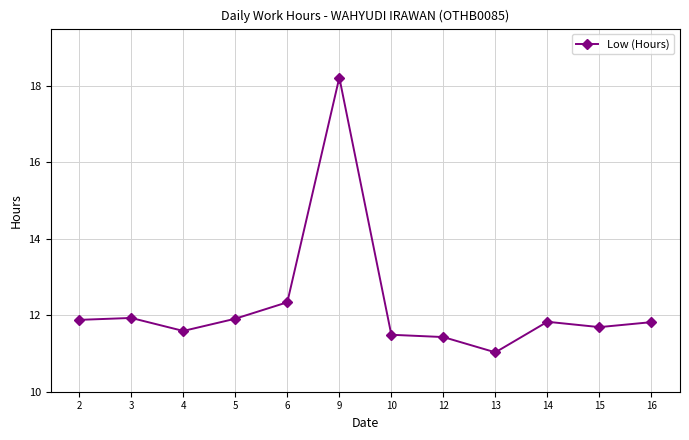

Reading left to right, list all the values displayed in this chart.

11.9	11.9	11.6	11.9	12.3	18.2	11.5	11.4	11.0	11.8	11.7	11.8